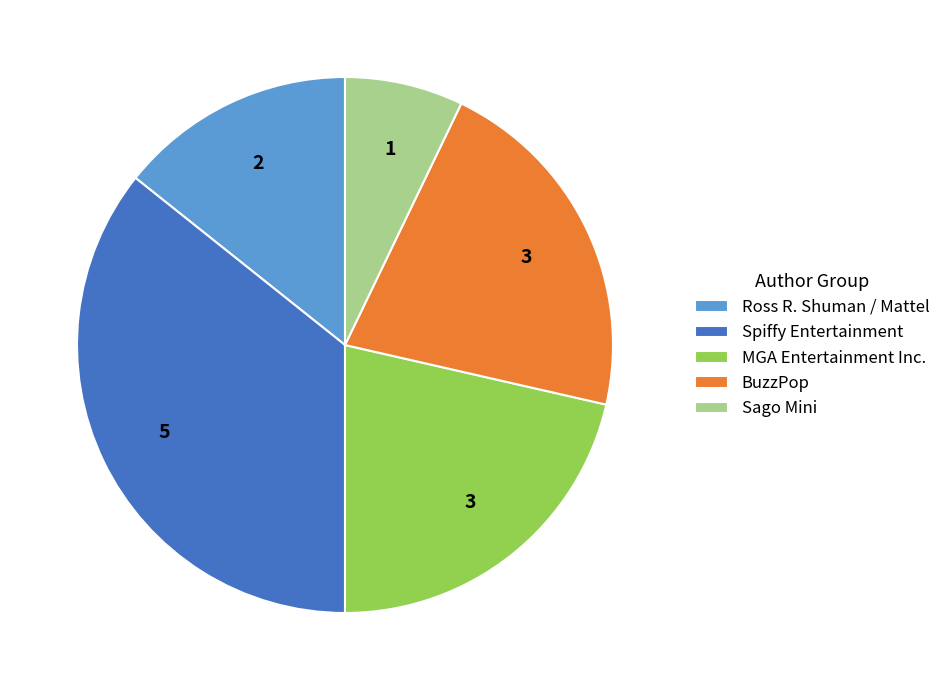

Does BuzzPop represent more than half of the total?

No